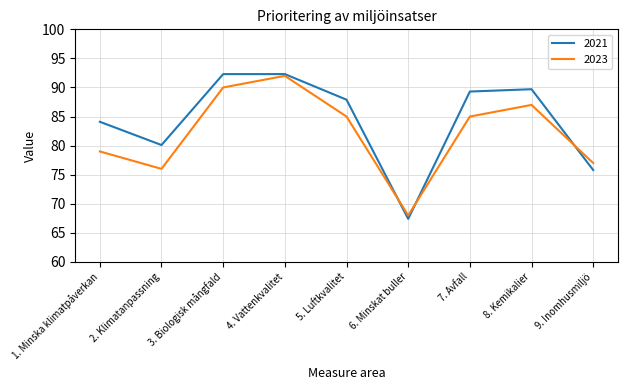

Count the number of categories in the chart.

9